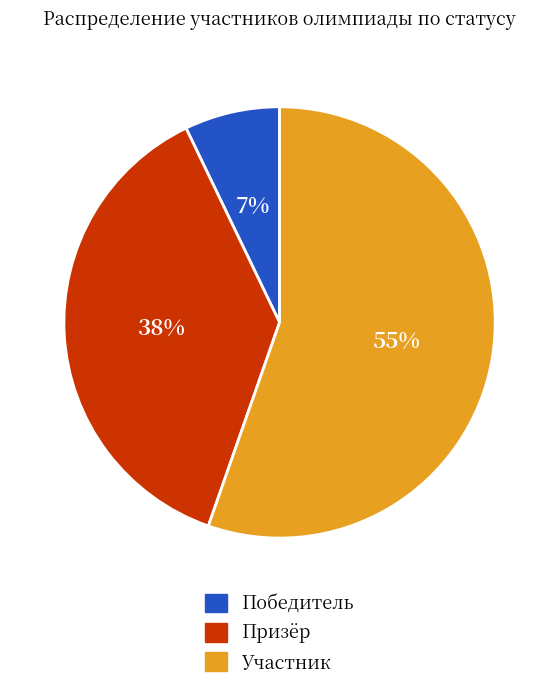

Between Участник and Победитель, which is larger?

Участник